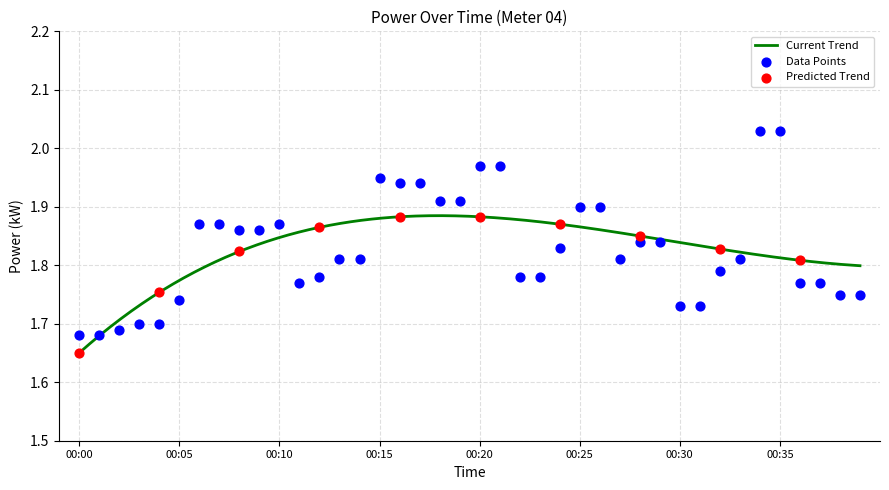

Between 00:23 and 00:09, which is larger?

00:09